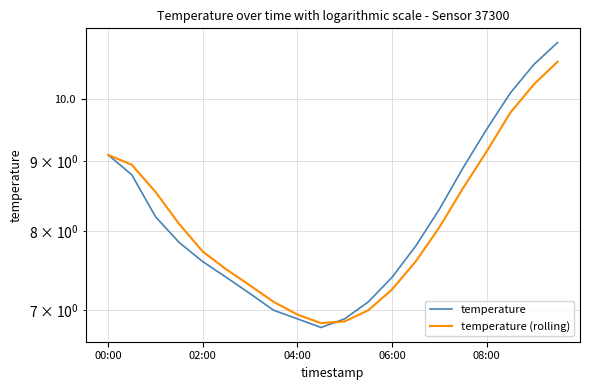

Is this an area chart (filled region under the line)?

No